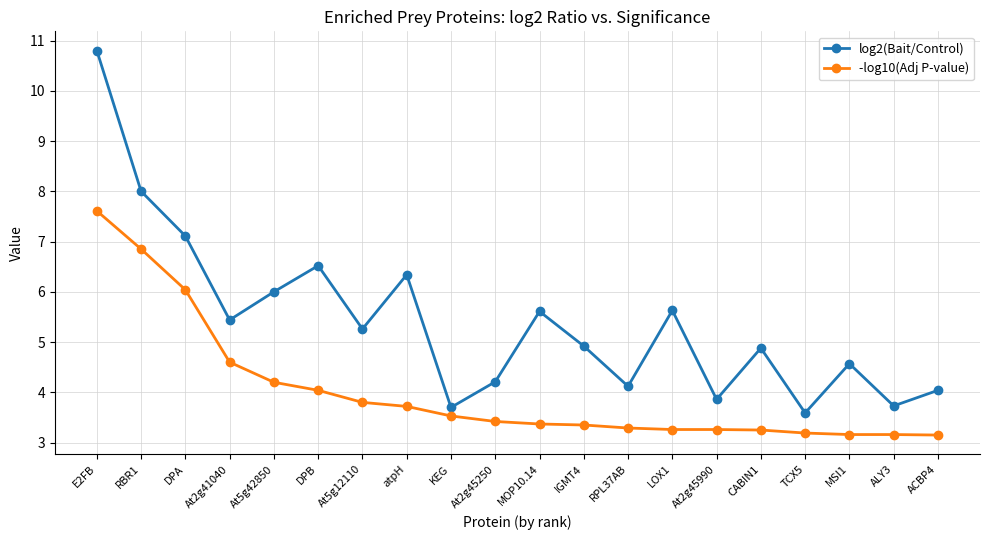

At how many categories does at least one series exceed 9?

1